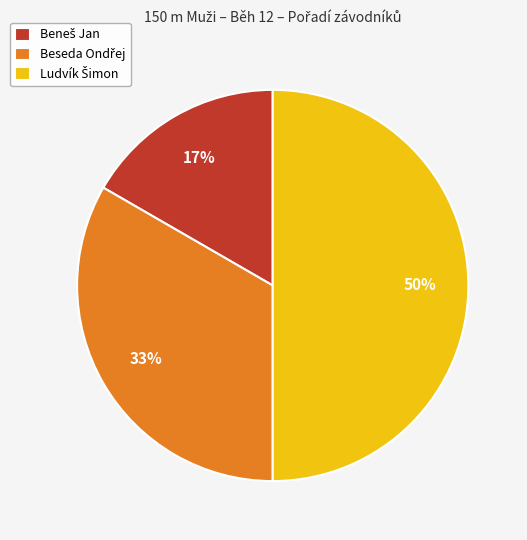

To the nearest percent, what is the average slice percentage?

33%